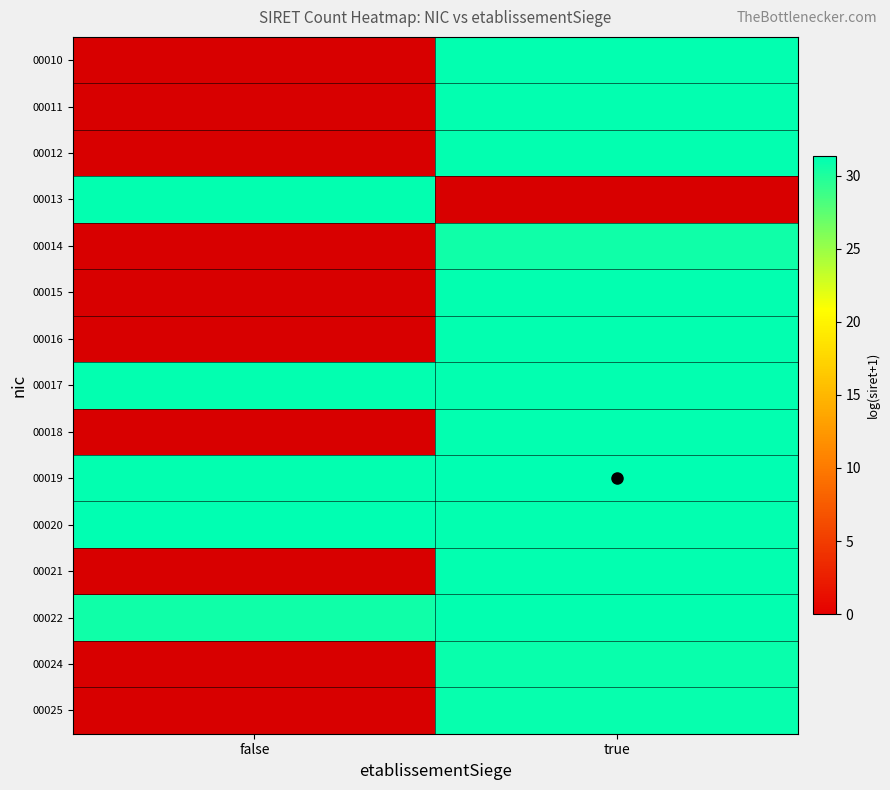

Which label corresponds to the smallest value in the chart?

true